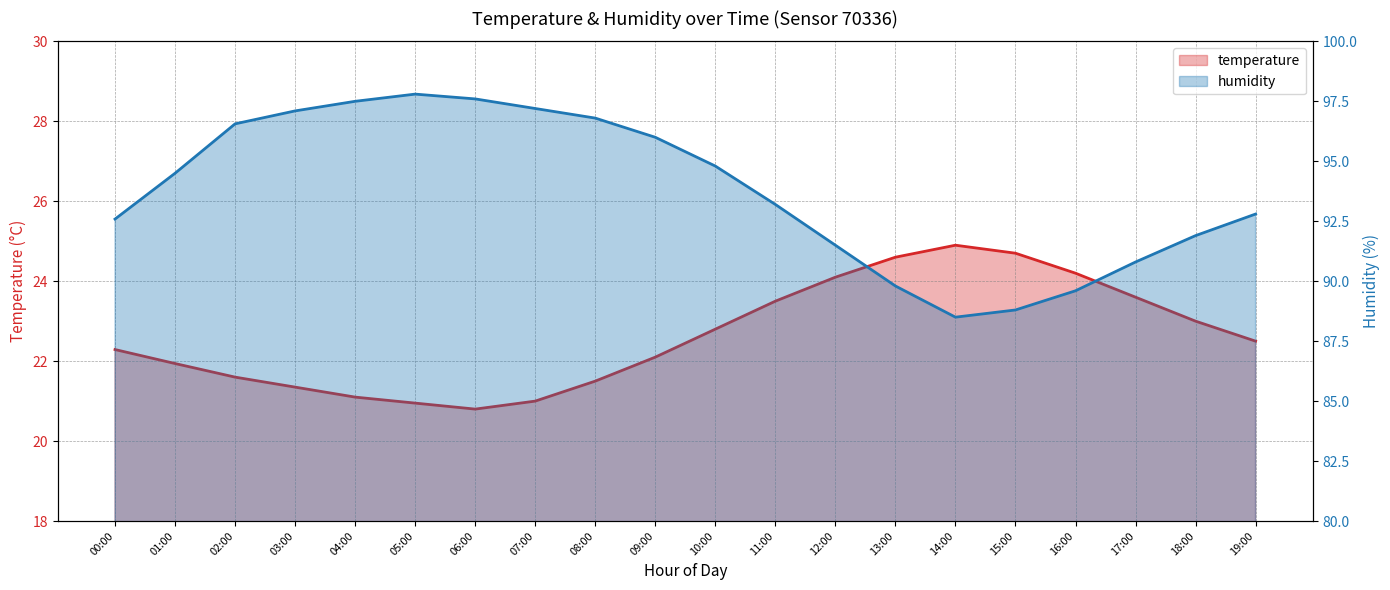

Reading left to right, extract all data points from this chart.

temperature: 00:00=22.3	01:00=21.9	02:00=21.6	03:00=21.4	04:00=21.1	05:00=20.9	06:00=20.8	07:00=21.0	08:00=21.5	09:00=22.1	10:00=22.8	11:00=23.5	12:00=24.1	13:00=24.6	14:00=24.9	15:00=24.7	16:00=24.2	17:00=23.6	18:00=23.0	19:00=22.5
humidity: 00:00=92.6	01:00=94.5	02:00=96.6	03:00=97.1	04:00=97.5	05:00=97.8	06:00=97.6	07:00=97.2	08:00=96.8	09:00=96.0	10:00=94.8	11:00=93.2	12:00=91.5	13:00=89.8	14:00=88.5	15:00=88.8	16:00=89.6	17:00=90.8	18:00=91.9	19:00=92.8